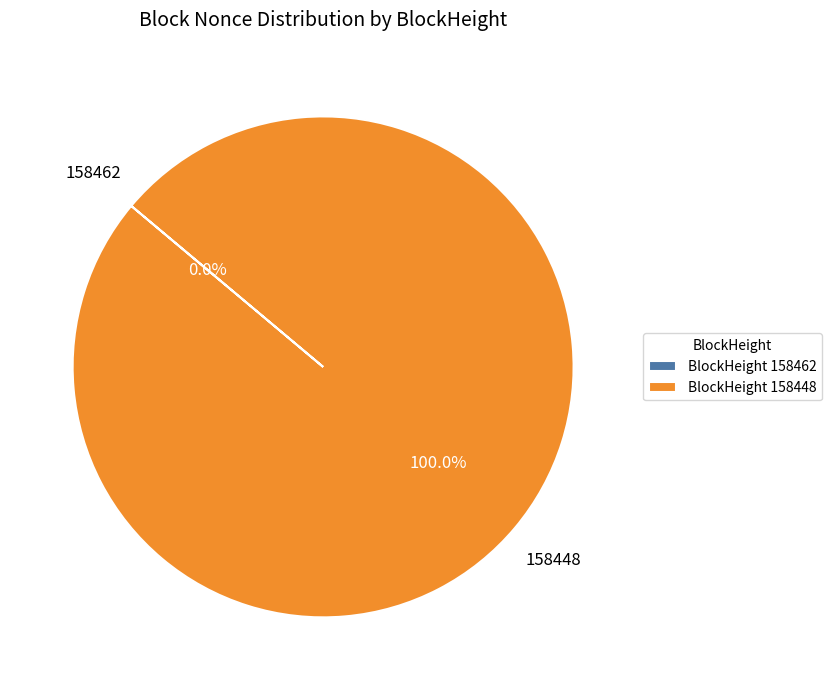

Count the number of slices in the pie.

2